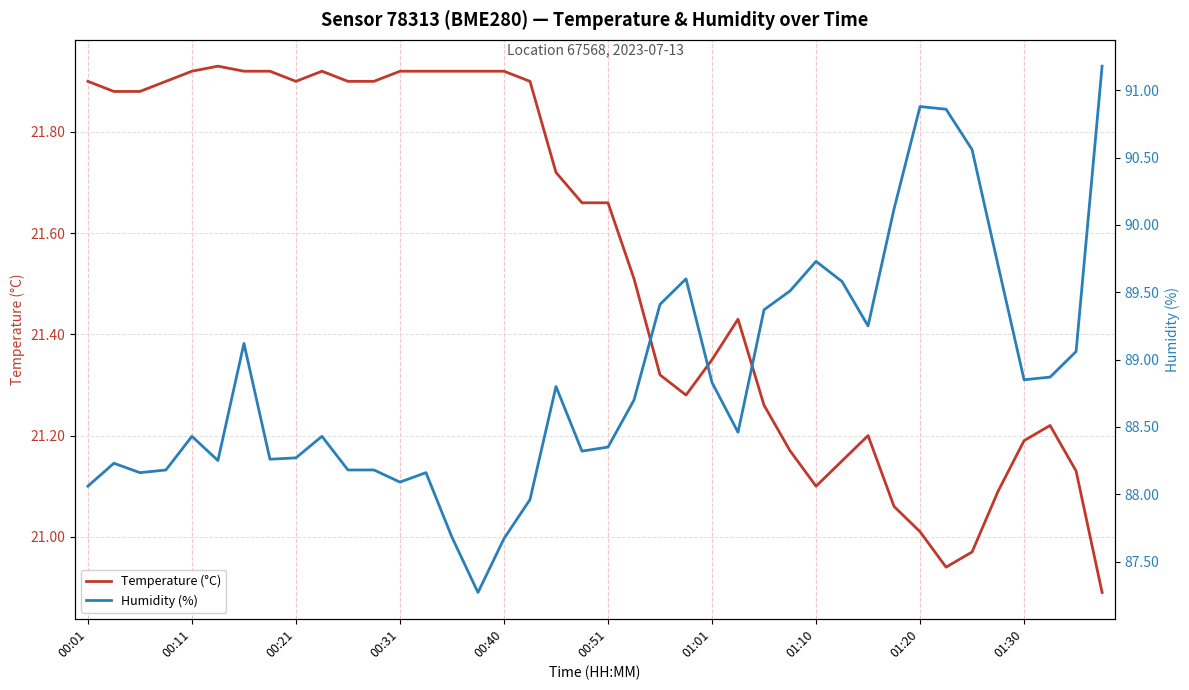

What is the difference between the highest and lowest values at 29?

68.4